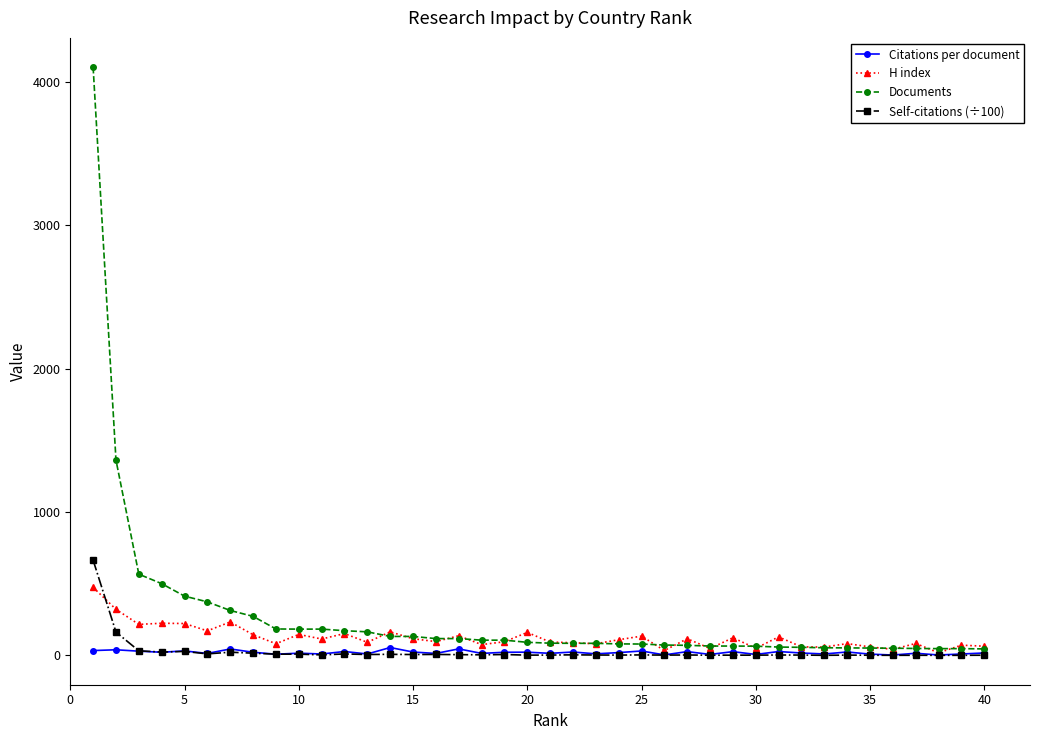

What is the value of the H index point at the 1st from the left?

474.0